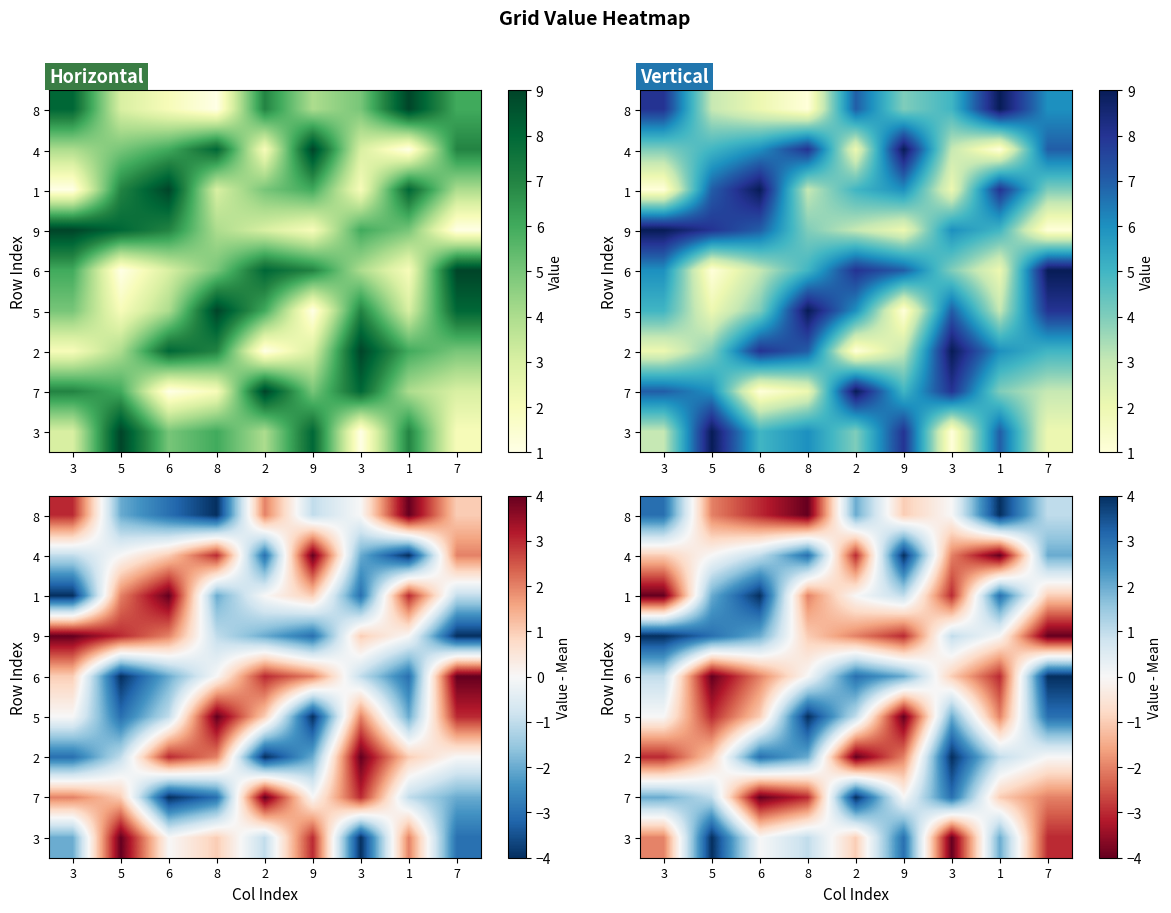

Count the 2 values in the range -2 to 2.

5